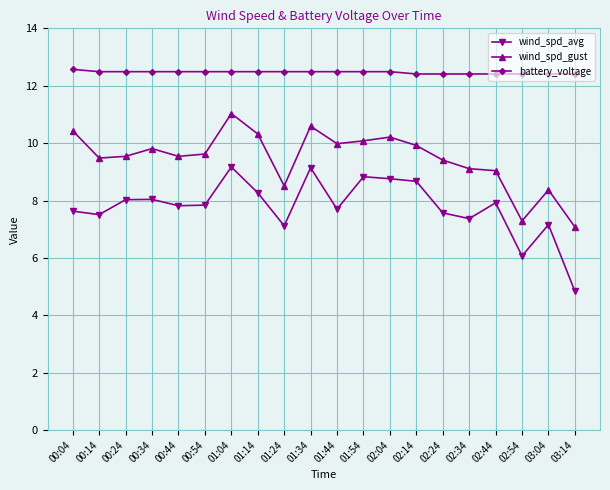

True or false: wind_spd_gust has more than 0 interior local peaks.

True